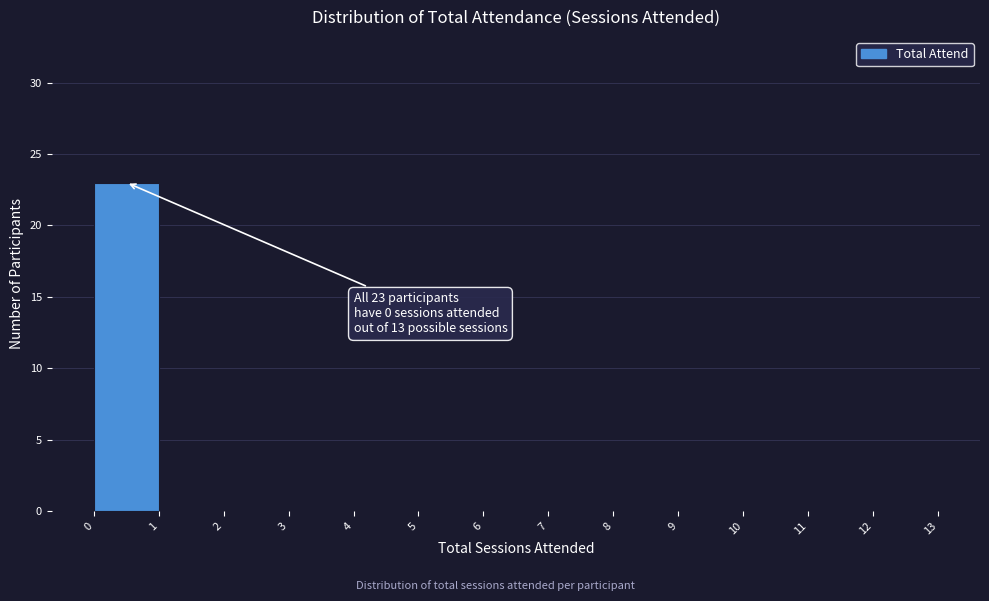

Which range on the x-axis has the tallest bar?

0 to 1